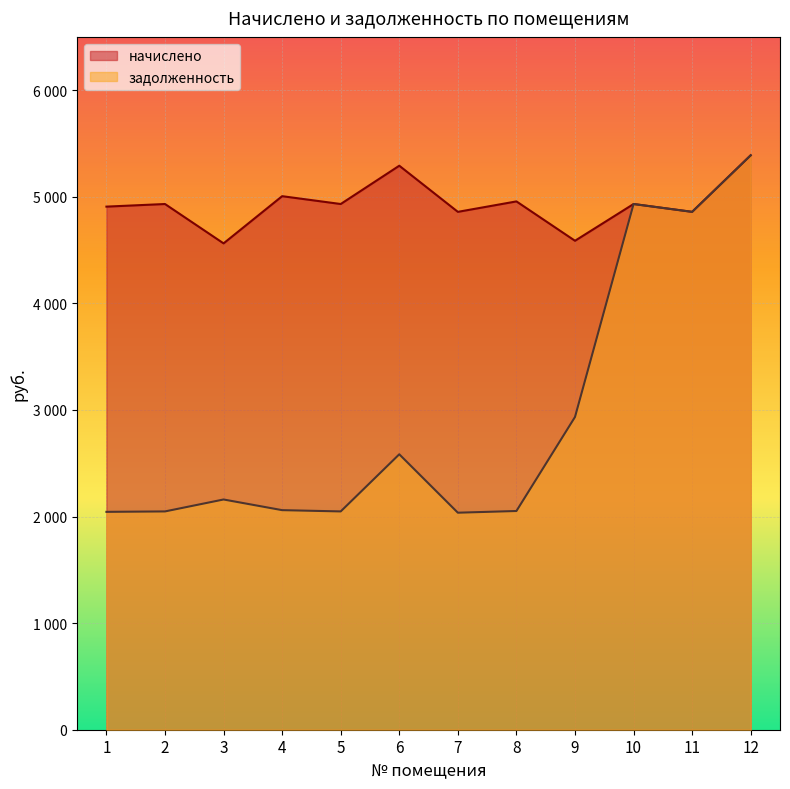

Which label corresponds to the smallest value in the chart?

7